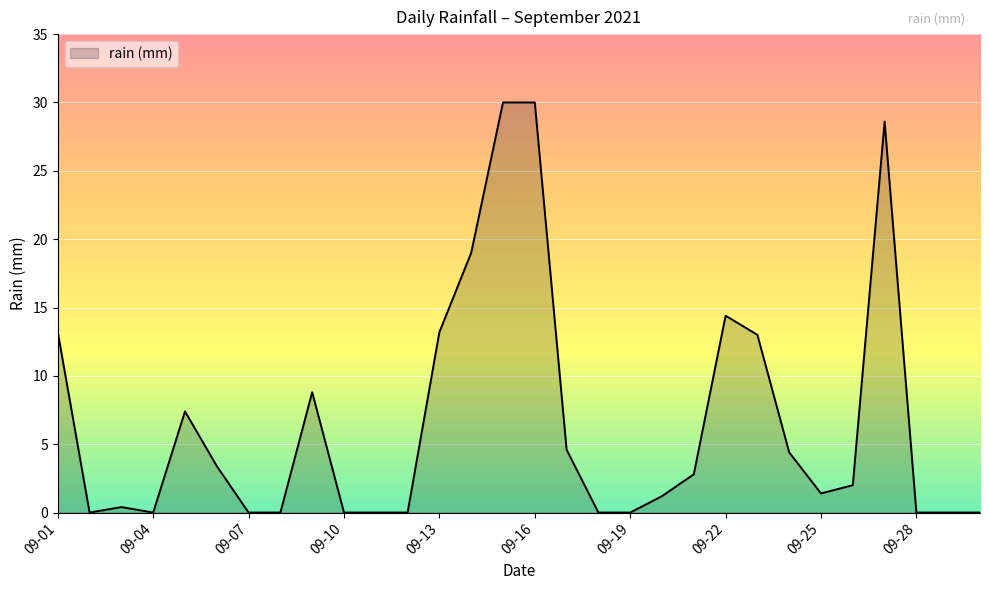

What is the maximum value shown in the chart?

30.0